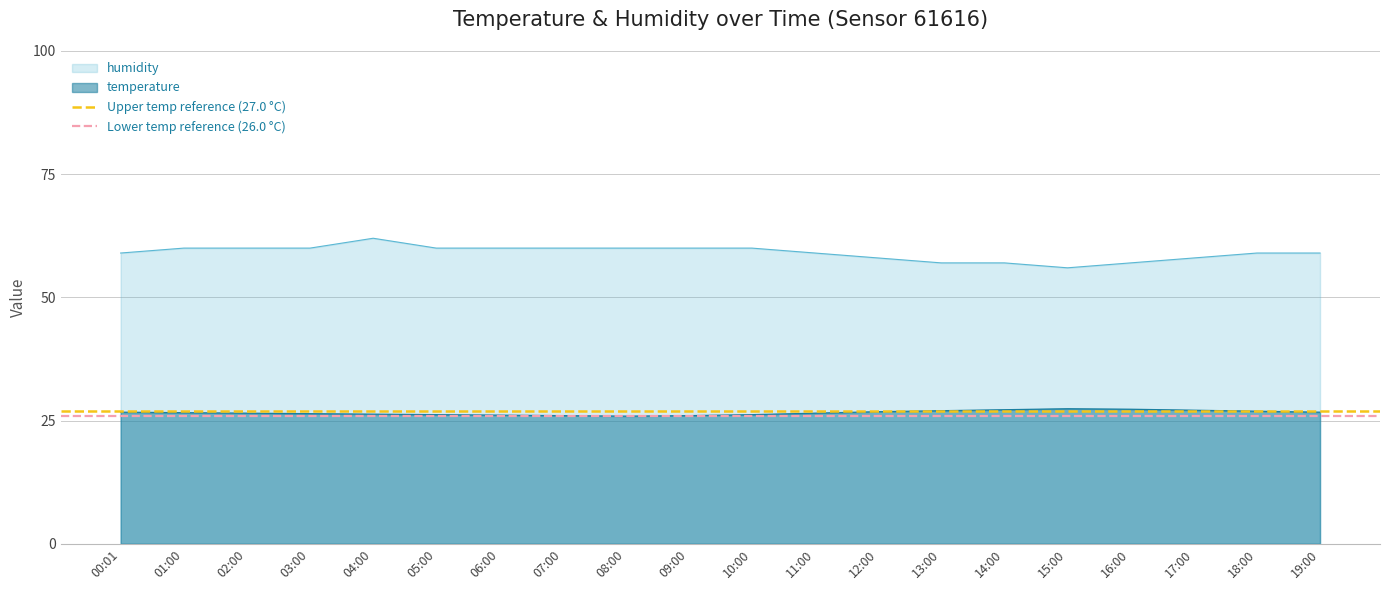

Is the value of temperature at 00:01 greater than the value of humidity at 11:00?

No